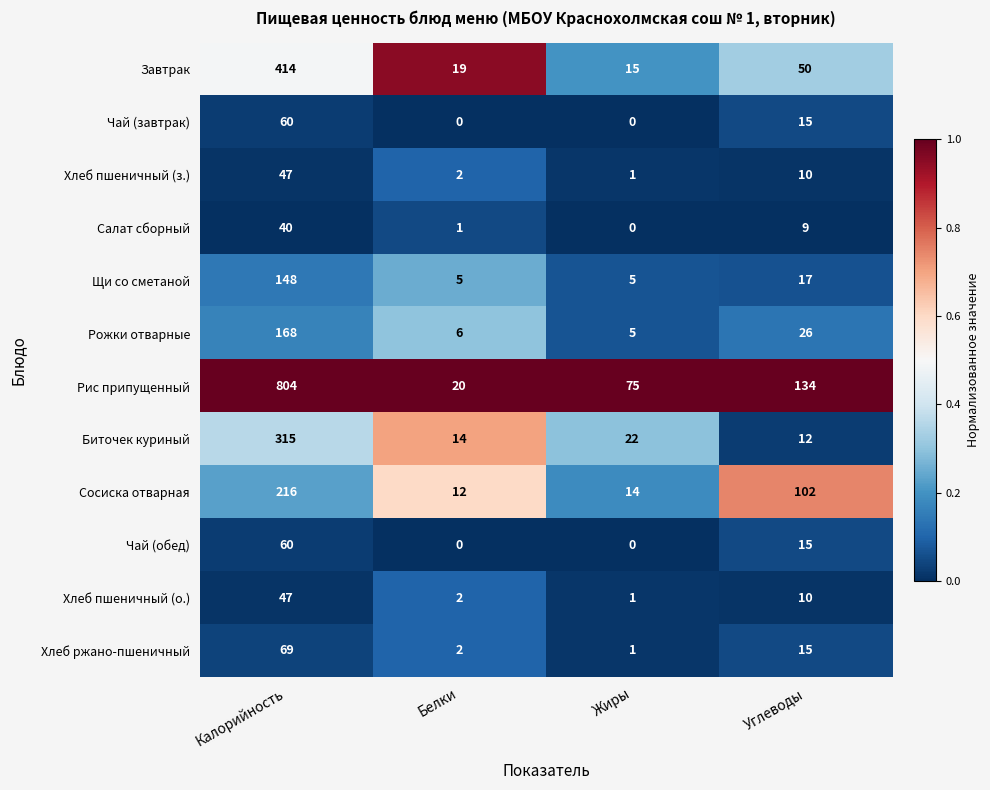

Count the number of categories in the chart.

4